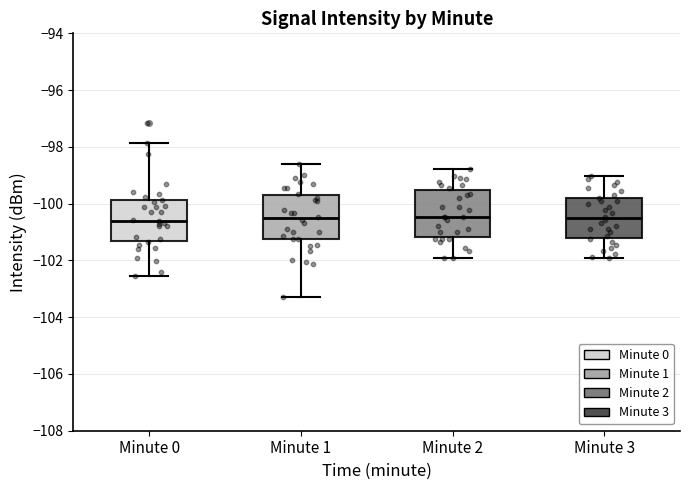

Reading left to right, transcribe this box plot: for each box, give where its median line is, the range the box spans, and where its two whiskers end, as read against the y-axis. The values are not printed on the chart, so give them approximately, as read against the axis.

Minute 0: median -100.6, box -101.4 to -99.8, whiskers -102.6 to -97.8
Minute 1: median -100.6, box -101.2 to -99.6, whiskers -103.2 to -98.6
Minute 2: median -100.4, box -101.2 to -99.6, whiskers -102.0 to -98.8
Minute 3: median -100.6, box -101.2 to -99.8, whiskers -102.0 to -99.0